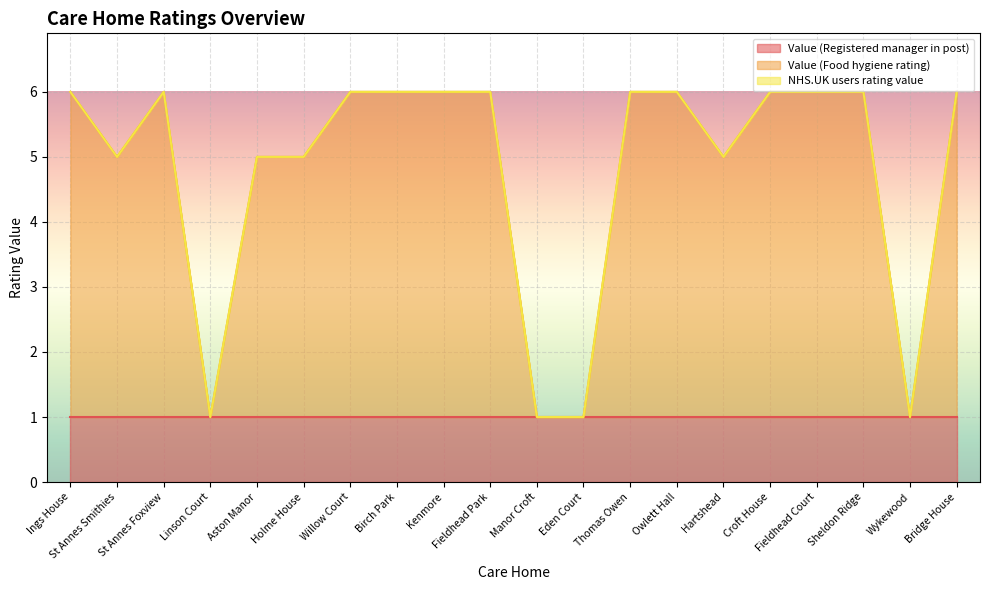

Where is the first local minimum for Value (Food hygiene rating)?

St Annes Smithies